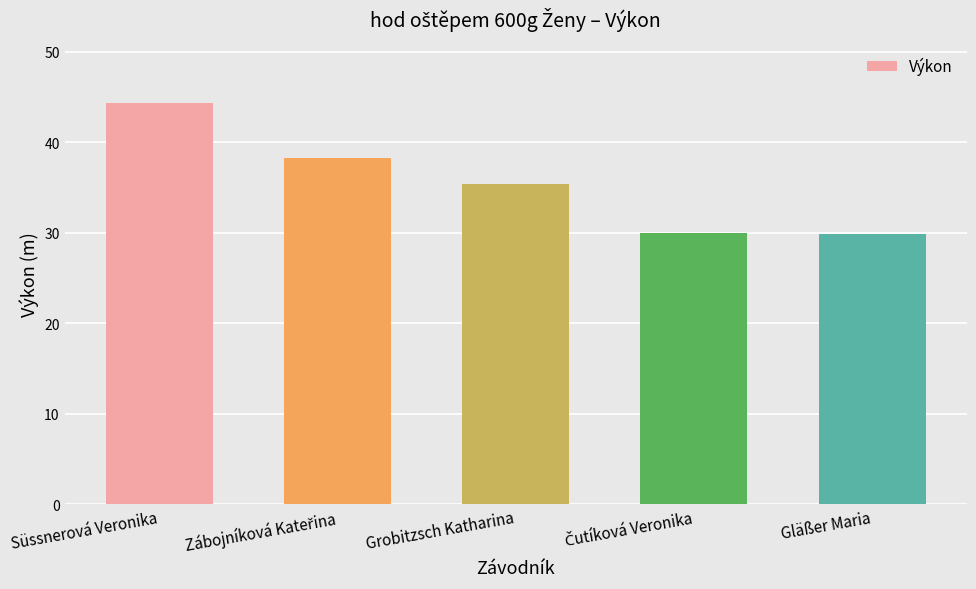

What is the approximate value at Süssnerová Veronika?

44.3